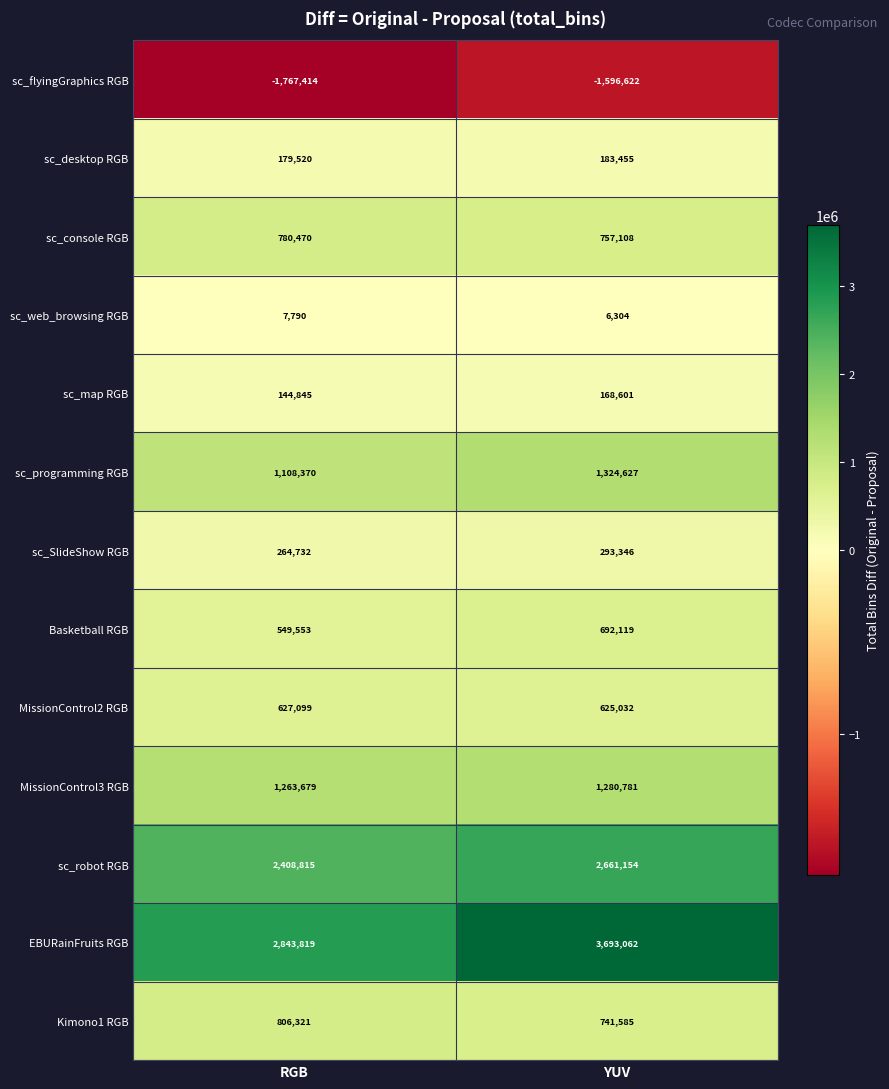

What is the sum of all sc_map RGB values?

313446